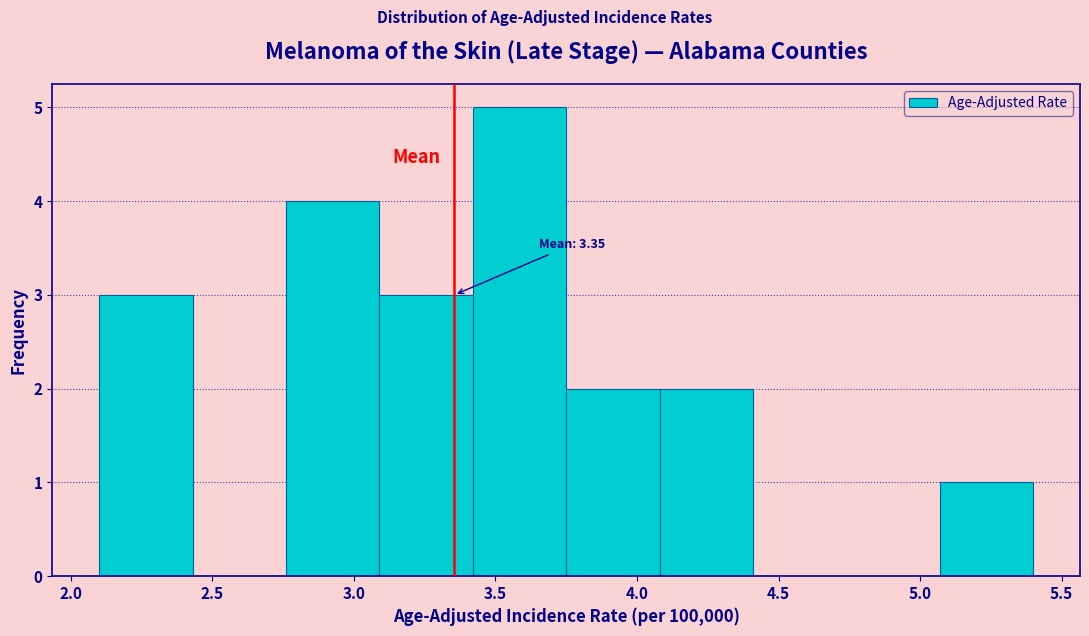

Which range on the x-axis has the tallest bar?

3.42 to 3.75